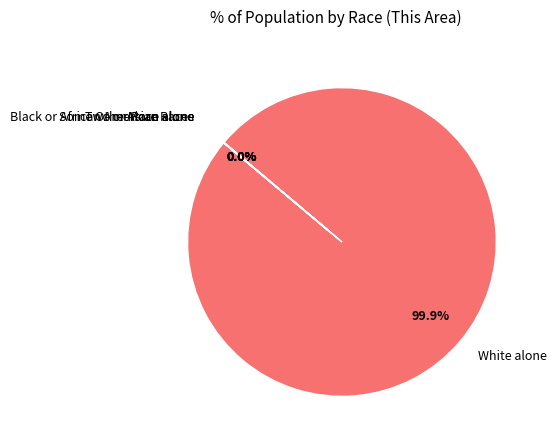

Which slice is the largest?

White alone